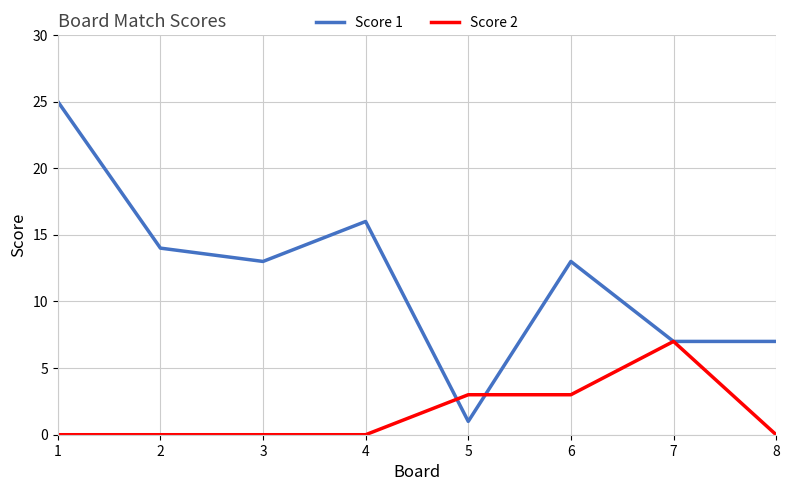

At 2, list the series in order from smallest to largest.

Score 2, Score 1